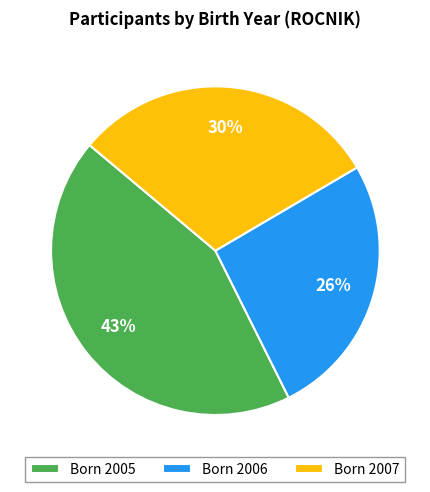

The Born 2005 slice represents 53% of the pie. True or false?

False